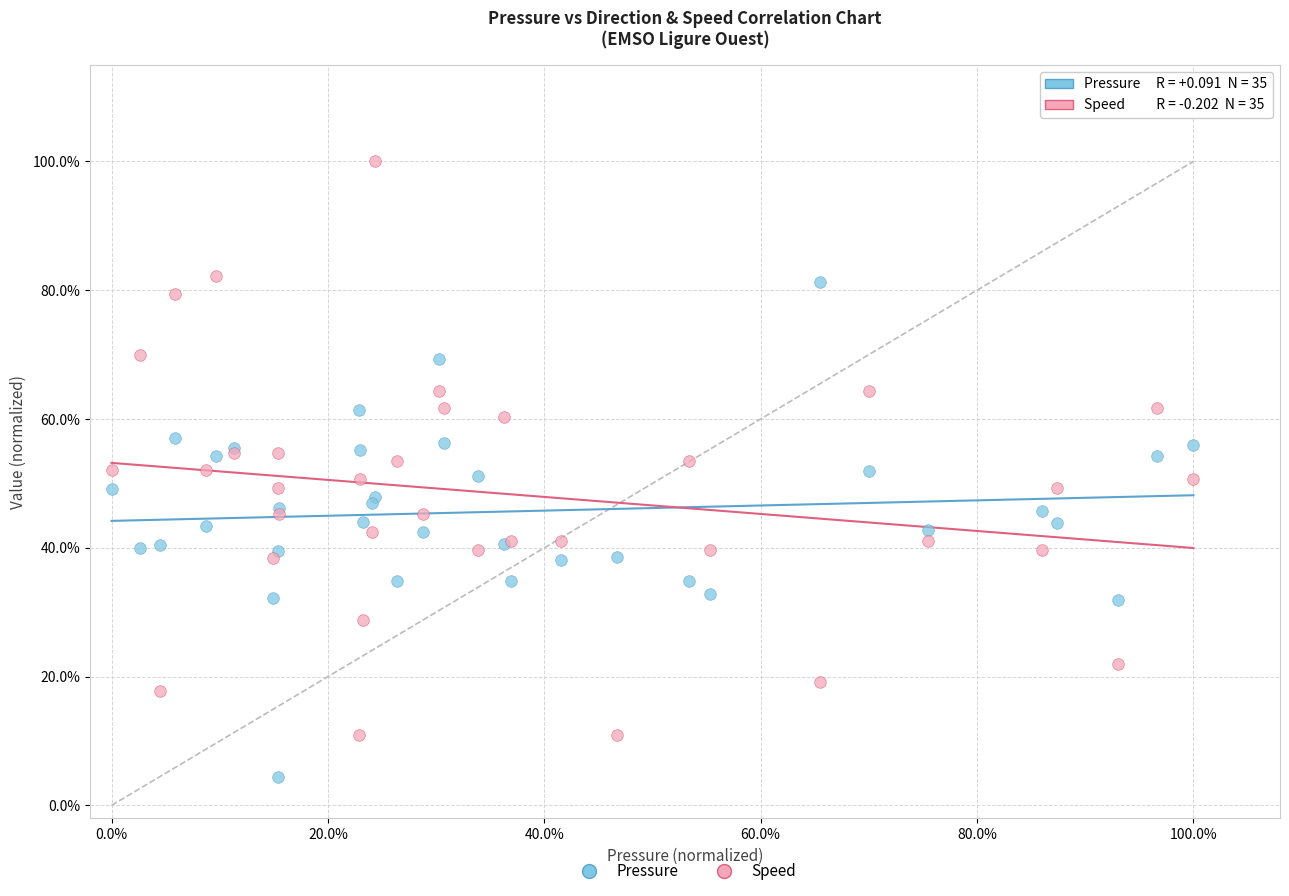

What are all the series names shown in the legend?

Pressure, Speed